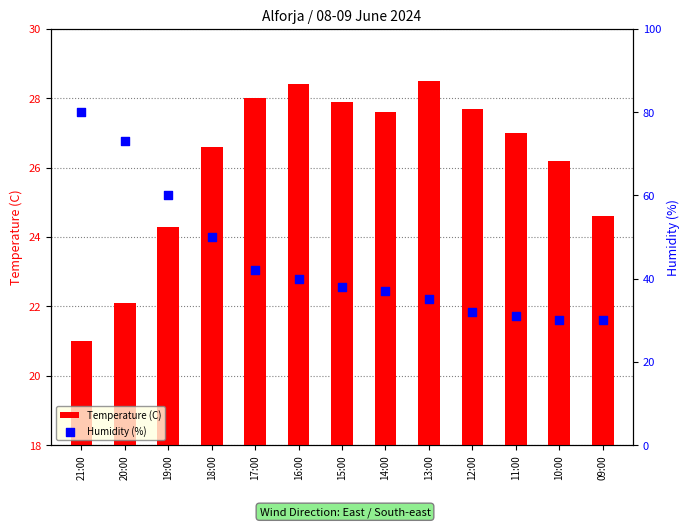

At which category is the sum across all series the highest?

21:00